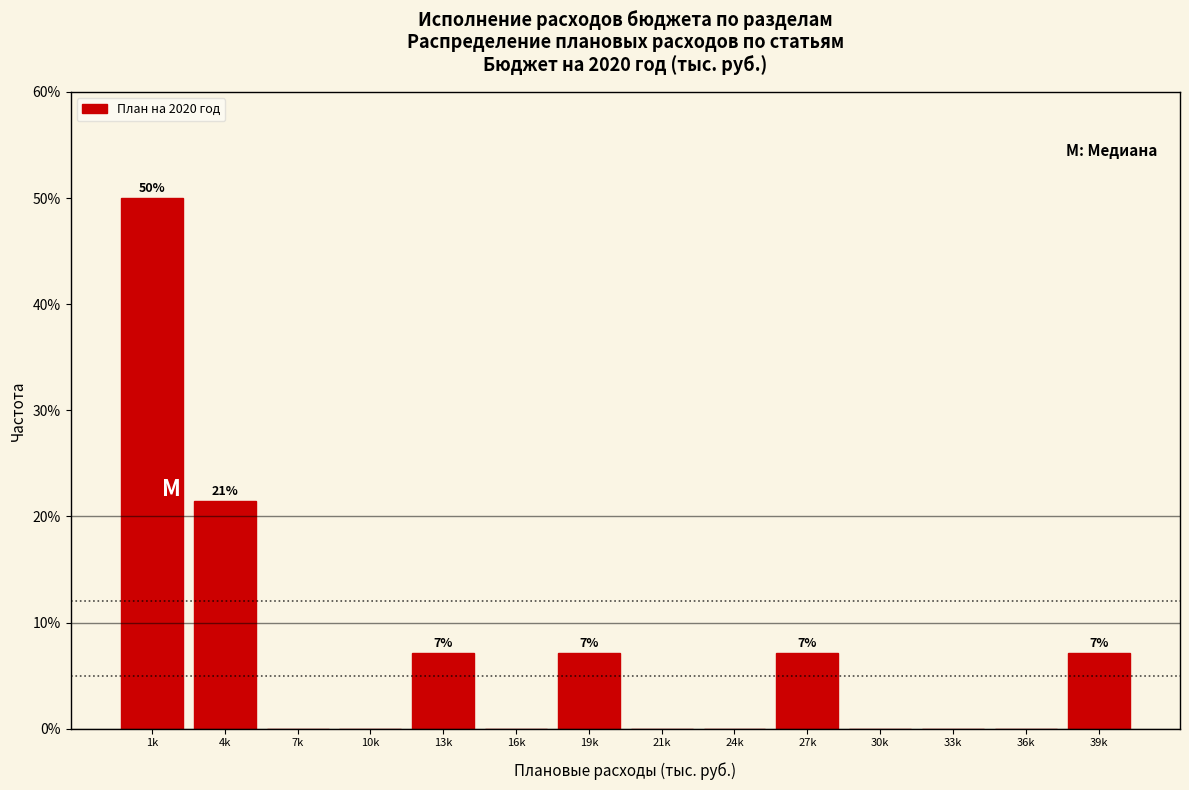

Reading left to right, transcribe all the data shown in this chart.

1k=50.0	4k=21.4	7k=0.0	10k=0.0	13k=7.1	16k=0.0	19k=7.1	21k=0.0	24k=0.0	27k=7.1	30k=0.0	33k=0.0	36k=0.0	39k=7.1